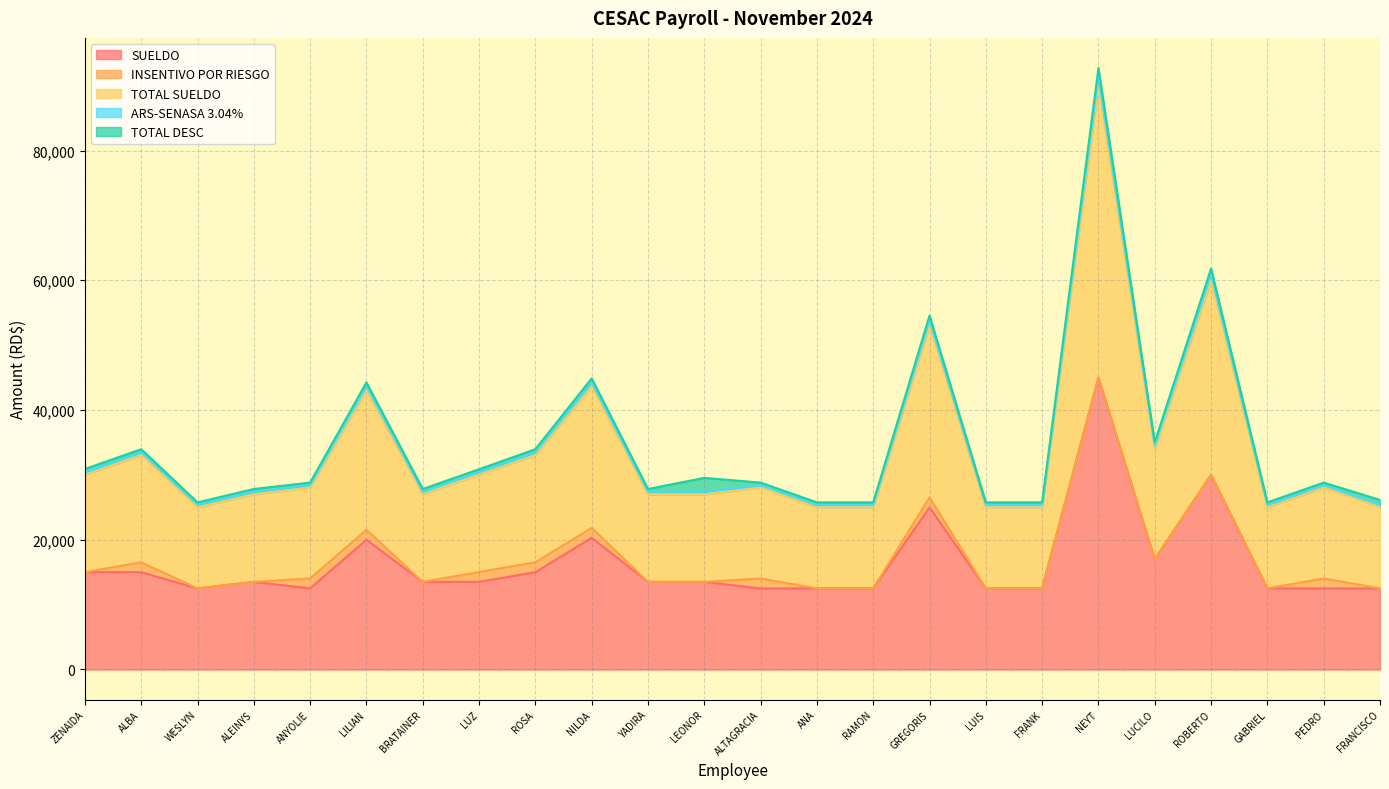

What are all the series names shown in the legend?

SUELDO, INSENTIVO POR RIESGO, TOTAL SUELDO, ARS-SENASA 3.04%, TOTAL DESC